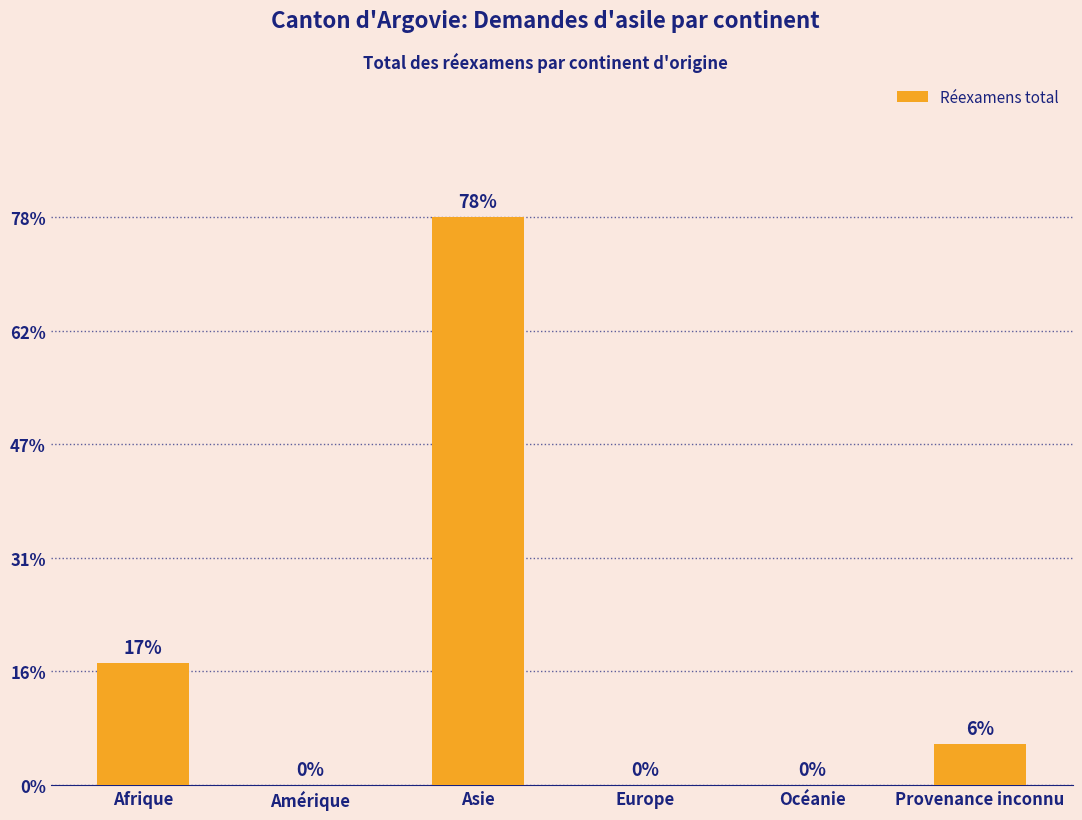

Where is the data nearest to the value 14?

Afrique